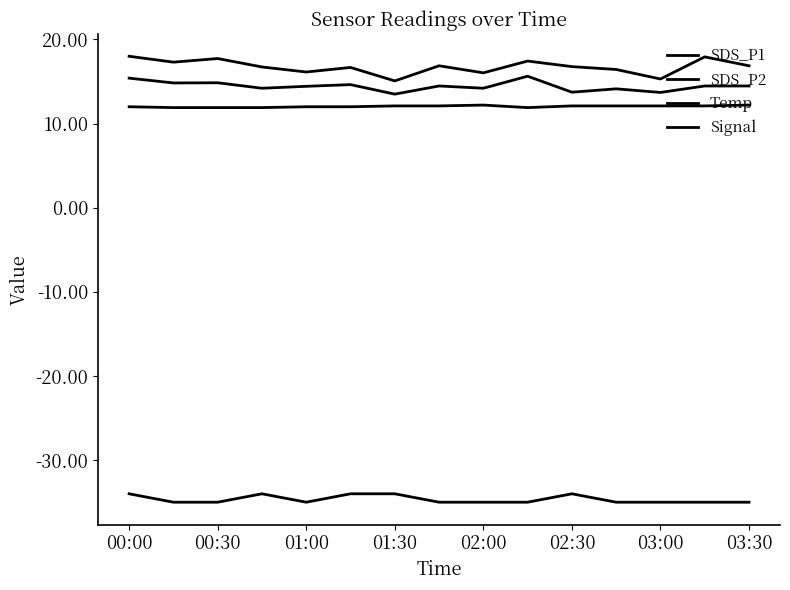

How many lines are shown in the chart?

4